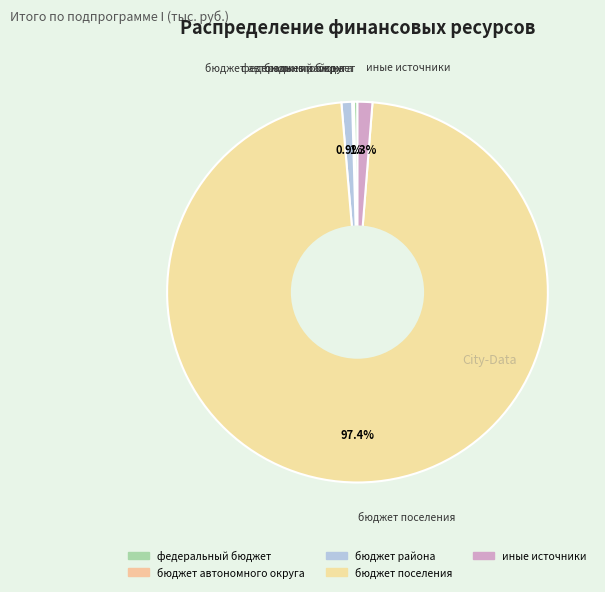

What percentage is the бюджет района slice, to the nearest percent?

1%